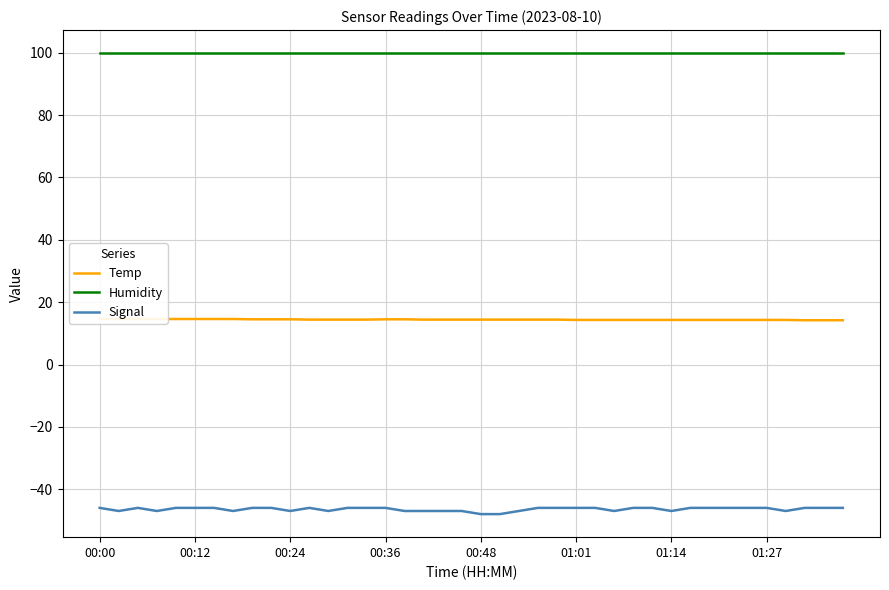

What is the highest value of the Humidity series?

99.9